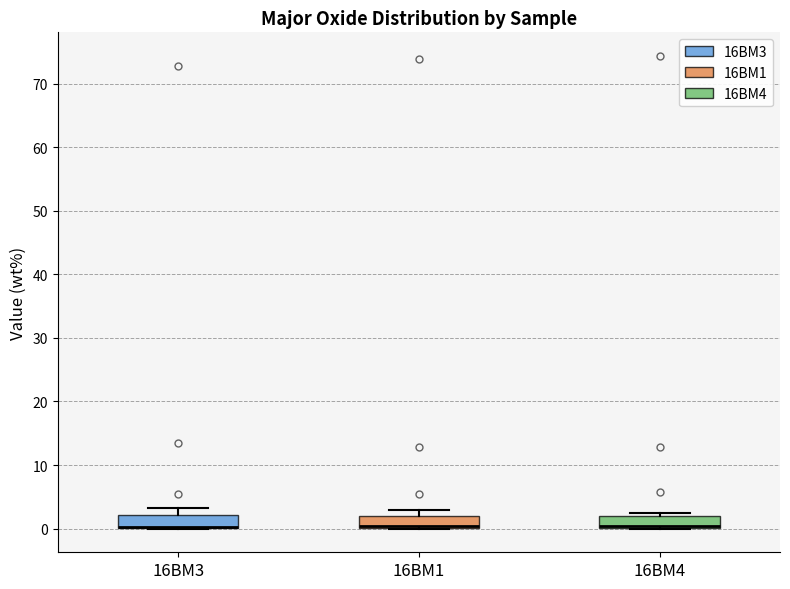

Reading left to right, transcribe this box plot: for each box, give where its median line is, the range the box spans, and where its two whiskers end, as read against the y-axis. The values are not printed on the chart, so give them approximately, as read against the axis.

16BM3: median 0 (drawn on the box's lower edge), box 0 to 2, whiskers 0 to 3
16BM1: median 0 (drawn on the box's lower edge), box 0 to 2, whiskers 0 to 3
16BM4: median 0 (drawn on the box's lower edge), box 0 to 2, whiskers 0 to 3